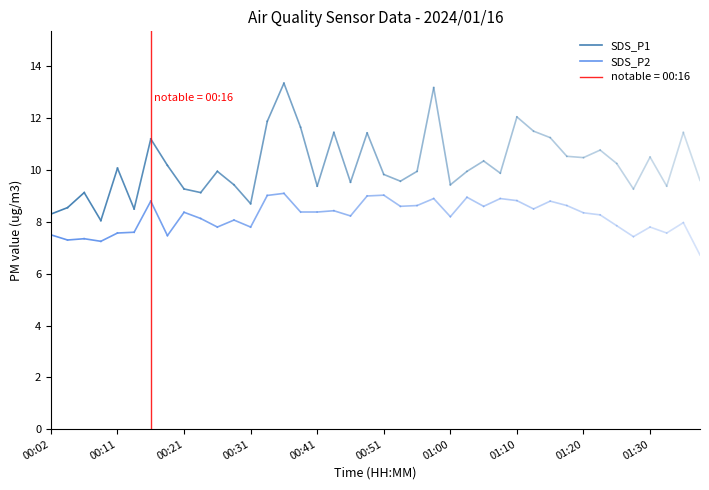

How many lines are shown in the chart?

2